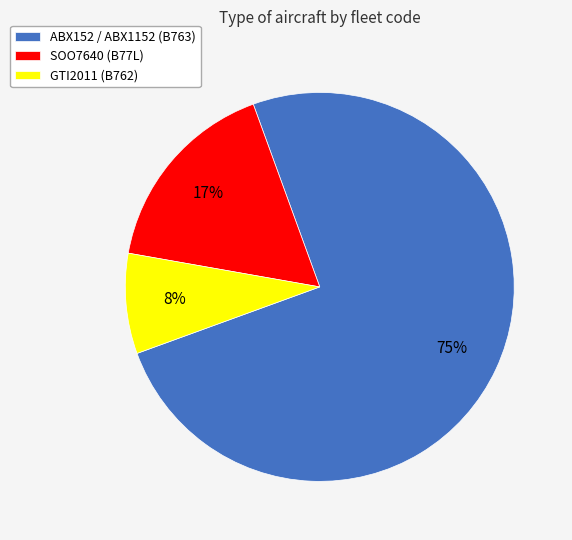

Which category has the smallest portion of the pie?

GTI2011 (B762)